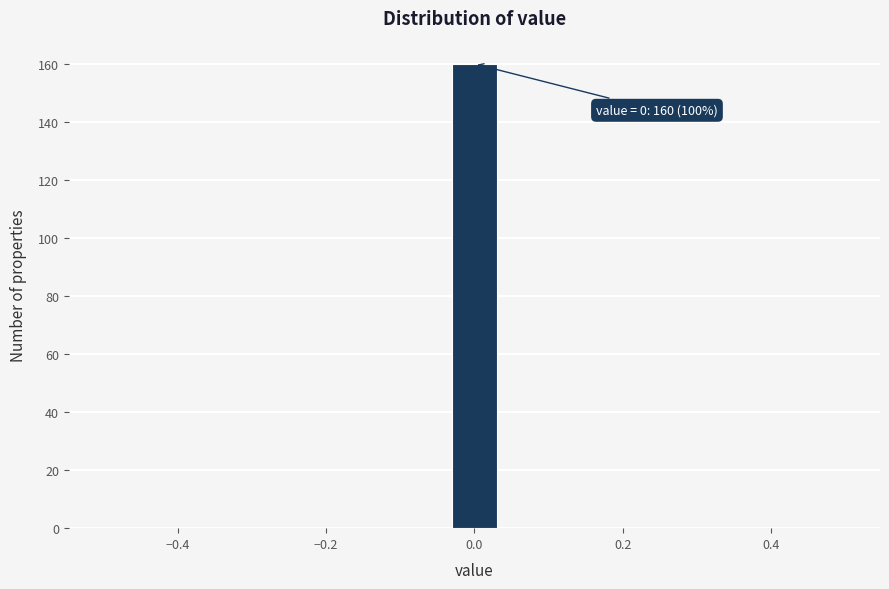

Around what value on the x-axis is the tallest bar? Give the approximate position of its centre, as read against the axis.

0.00